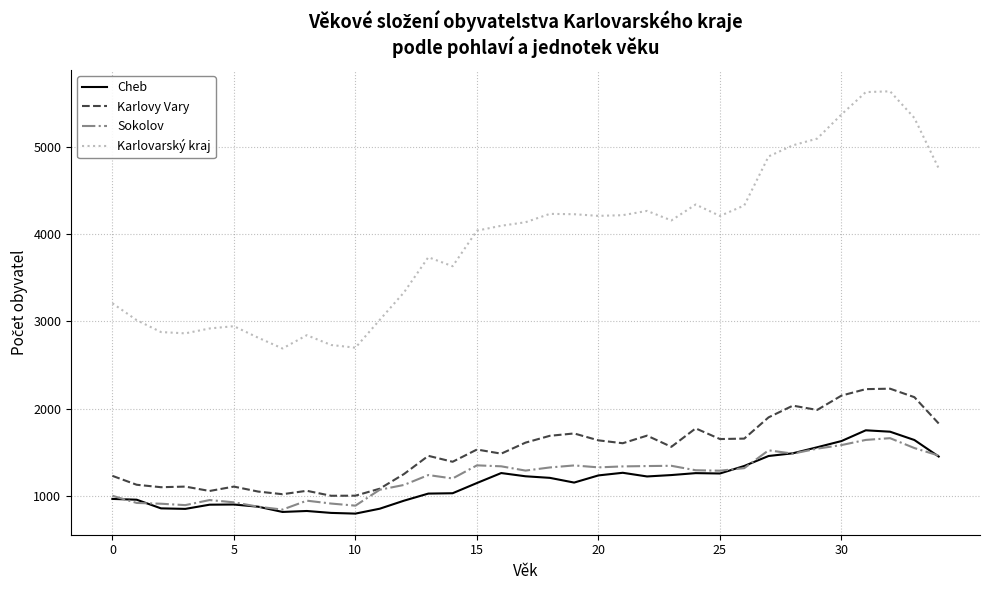

True or false: Sokolov and Karlovarský kraj intersect in this chart.

False